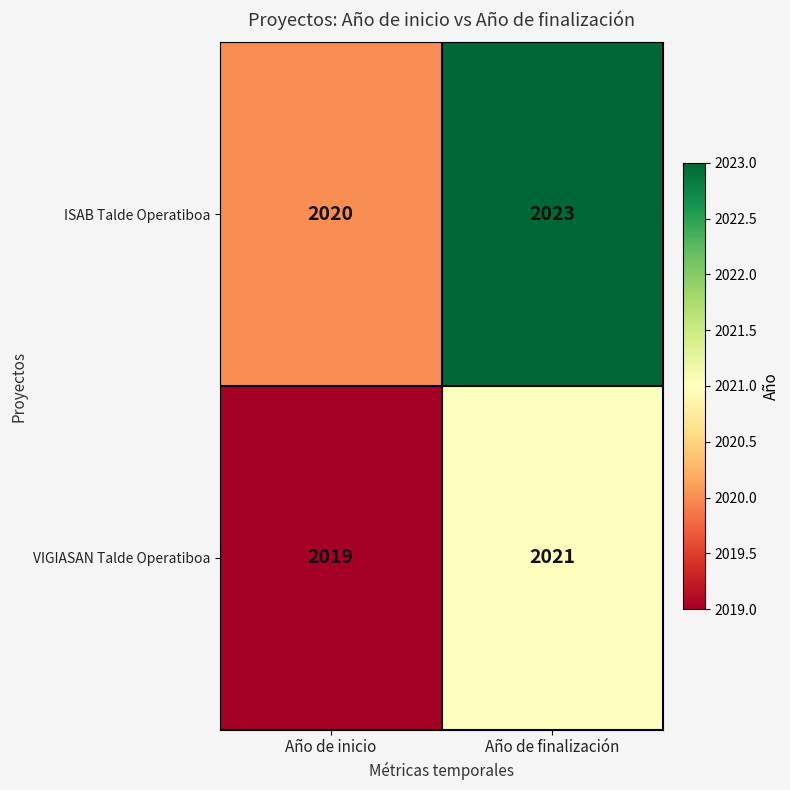

Reading left to right, what are all the values shown in this chart?

ISAB Talde Operatiboa: Año de inicio=2020	Año de finalización=2023
VIGIASAN Talde Operatiboa: Año de inicio=2019	Año de finalización=2021